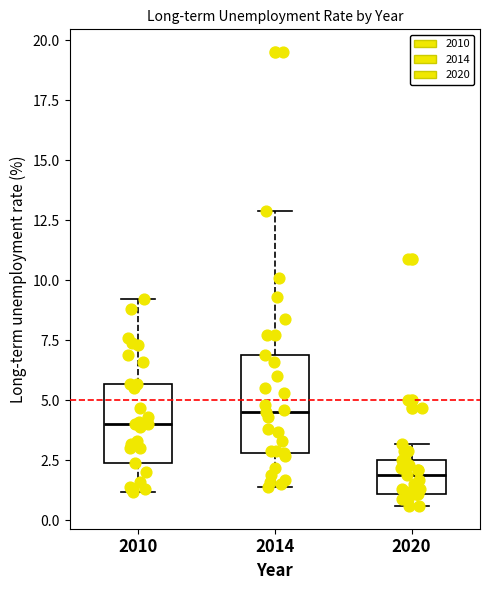

Reading left to right, read every box against the y-axis: the position of its median line, the range the box covers, and the ends of its whiskers. The values are not printed on the chart, so give them approximately, as read against the axis.

2010: median 4.0, box 2.5 to 5.5, whiskers 1.0 to 9.0
2014: median 4.5, box 3.0 to 7.0, whiskers 1.5 to 13.0
2020: median 2.0, box 1.0 to 2.5, whiskers 0.5 to 3.0